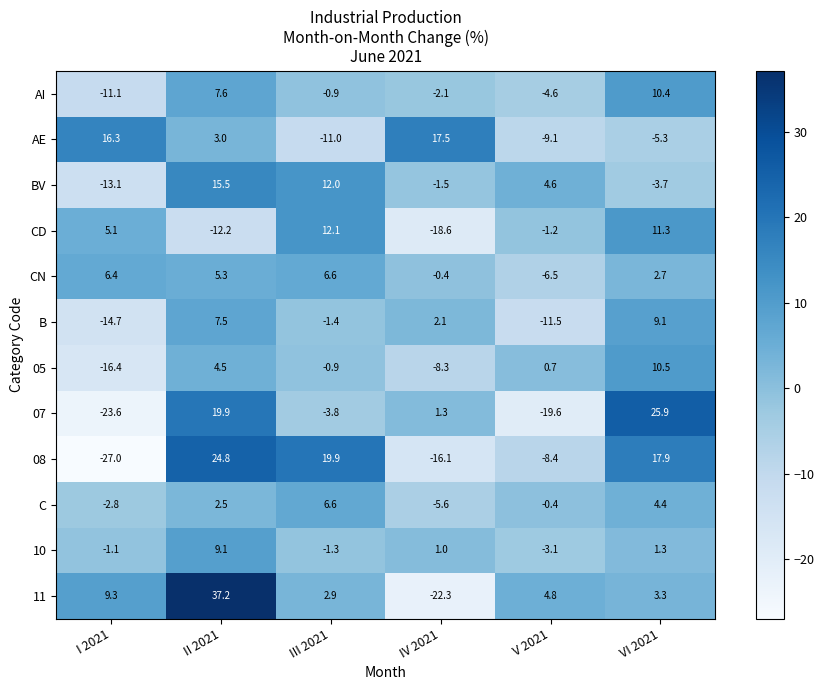

List the labels in order of BV value, smallest first.

I 2021, VI 2021, IV 2021, V 2021, III 2021, II 2021